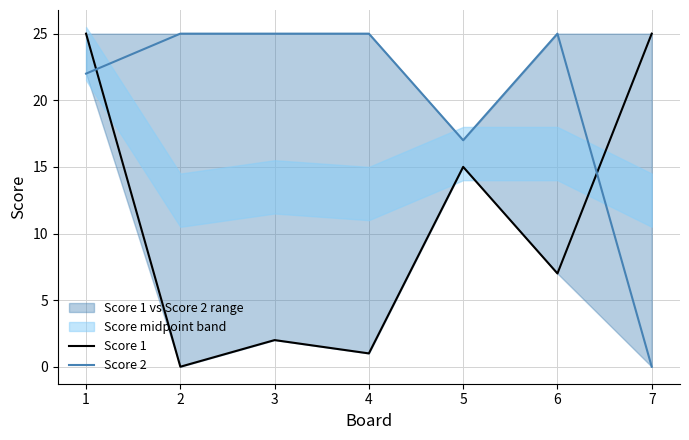

What are all the series names shown in the legend?

Score 1, Score 2